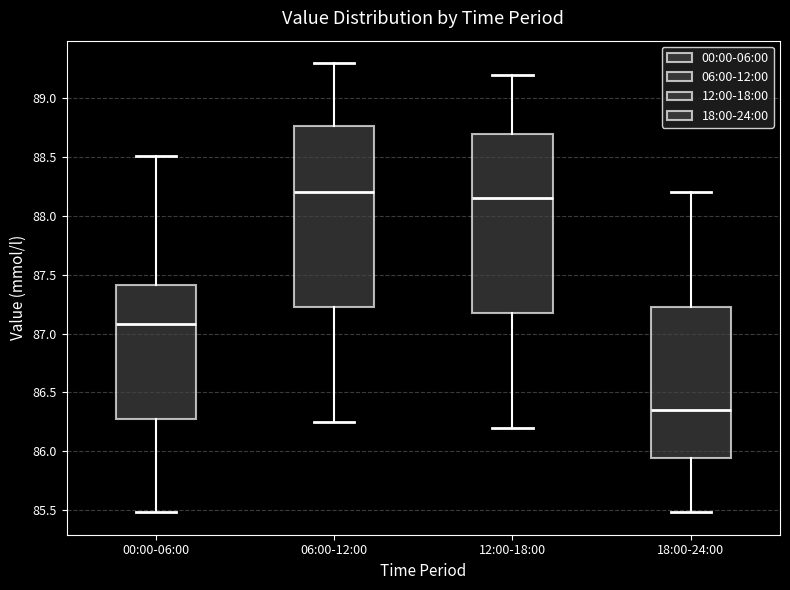

Reading left to right, read every box against the y-axis: the position of its median line, the range the box covers, and the ends of its whiskers. The values are not printed on the chart, so give them approximately, as read against the axis.

00:00-06:00: median 87.10, box 86.30 to 87.40, whiskers 85.50 to 88.50
06:00-12:00: median 88.20, box 87.25 to 88.75, whiskers 86.25 to 89.30
12:00-18:00: median 88.15, box 87.20 to 88.70, whiskers 86.20 to 89.20
18:00-24:00: median 86.35, box 85.95 to 87.25, whiskers 85.50 to 88.20